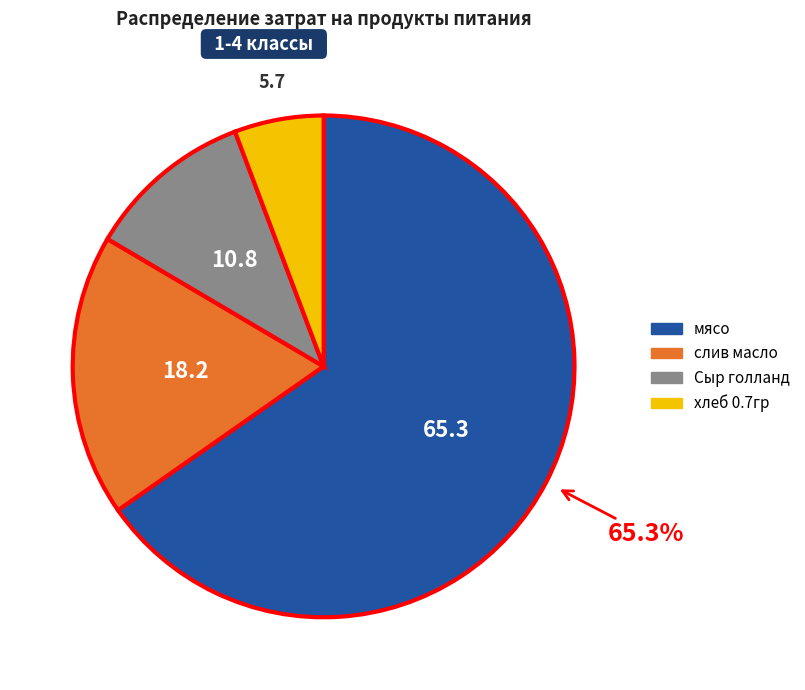

Between Сыр голланд and мясо, which is larger?

мясо